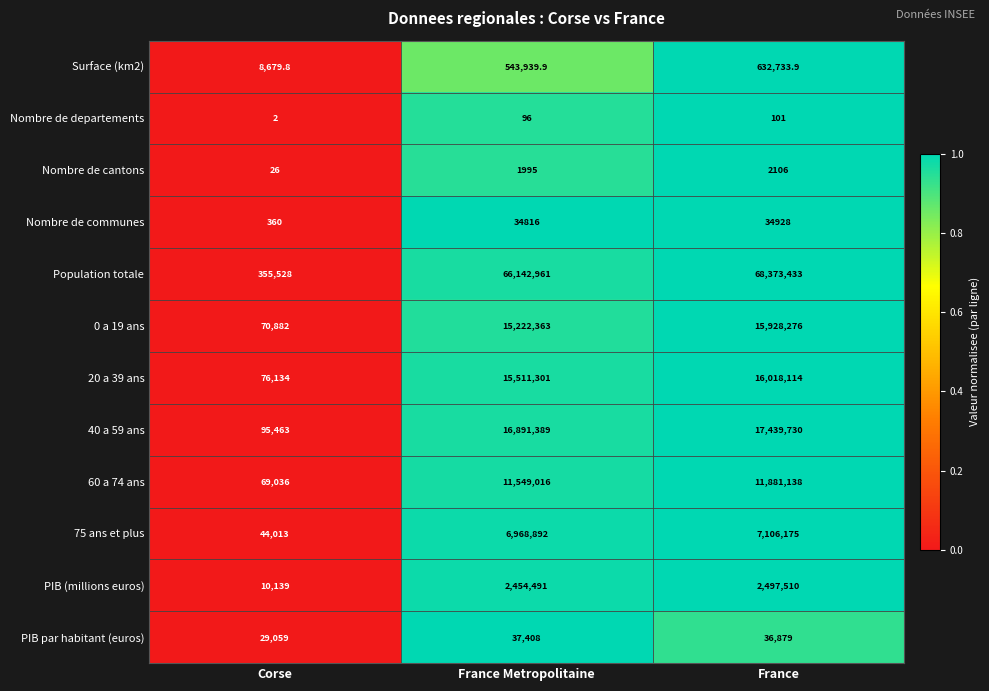

Is it true that Population totale equals 68373433.0 at France?

True